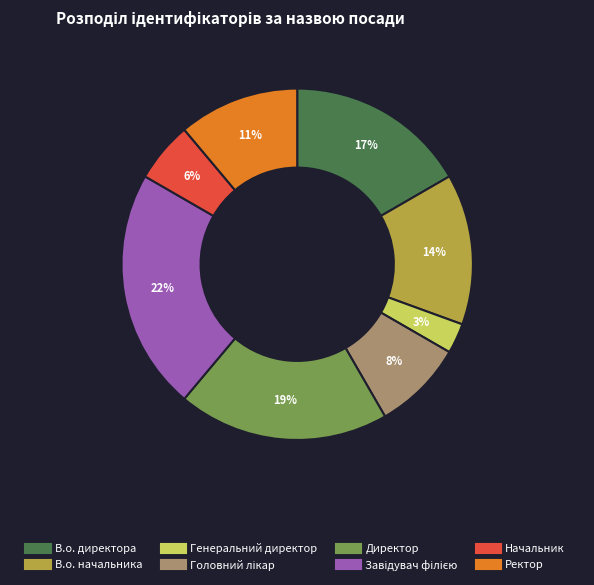

Does any single category account for the majority?

No